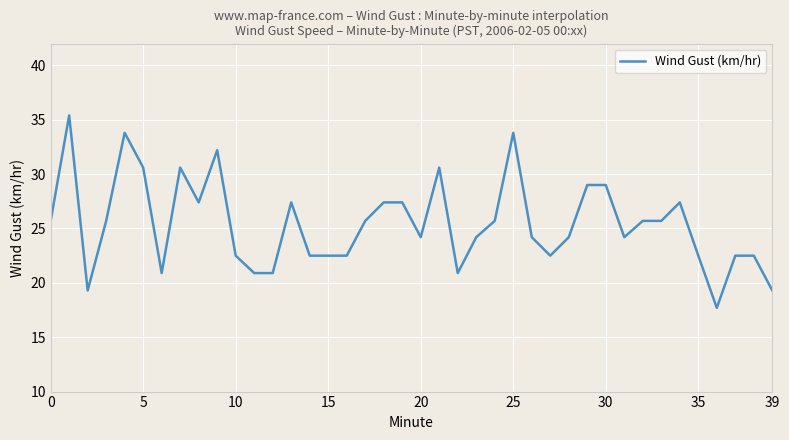

What is the smallest value displayed?

17.7